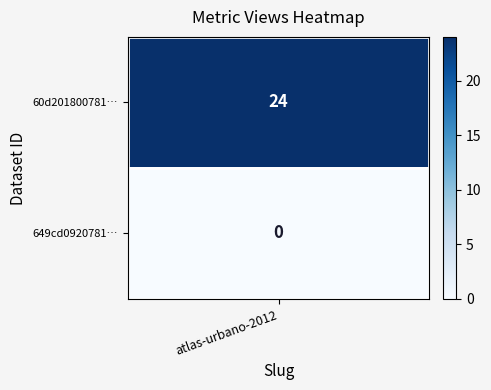

What is the change in value from 0 to 1?

-24